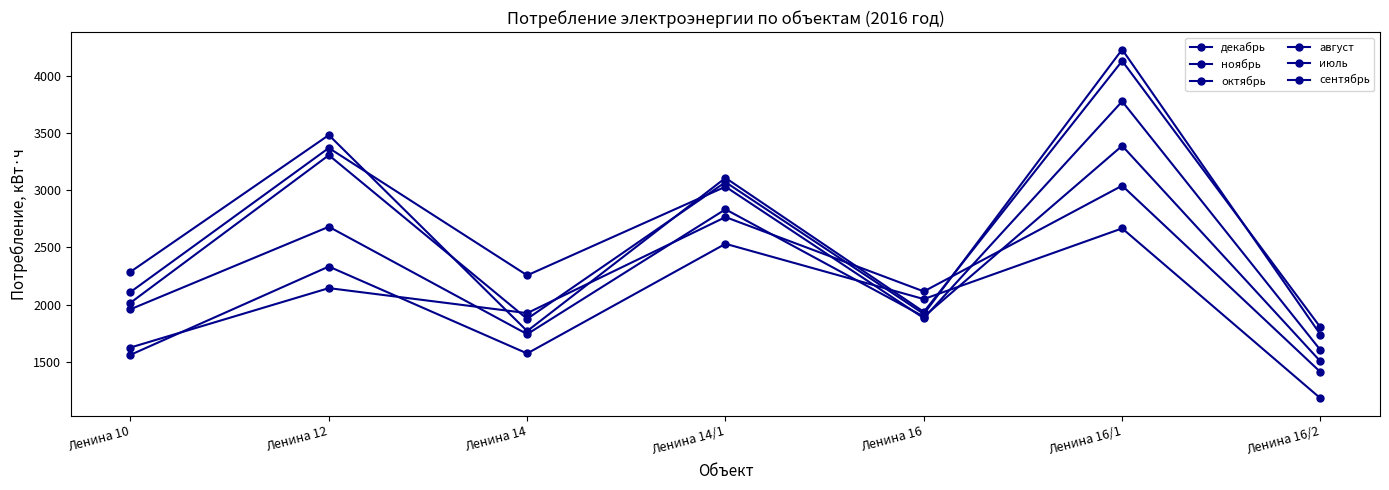

Between which two adjacent categories do ноябрь and октябрь first intersect?

Ленина 12 and Ленина 14